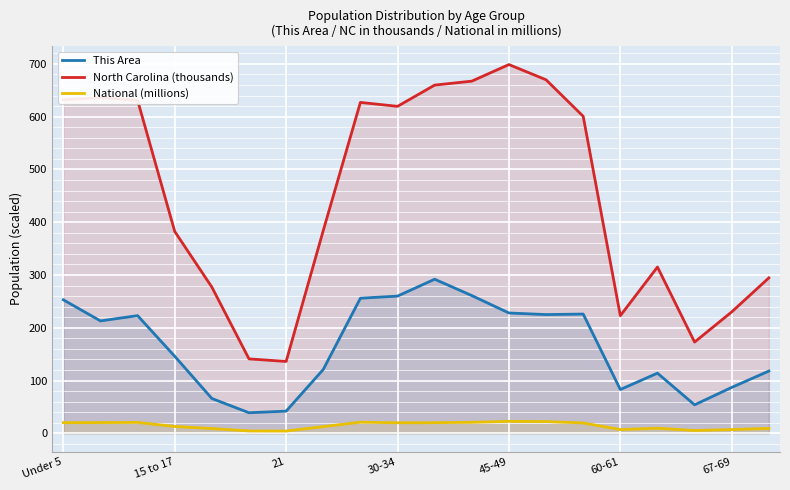

How many values in the North Carolina (thousands) series are below 600?

10